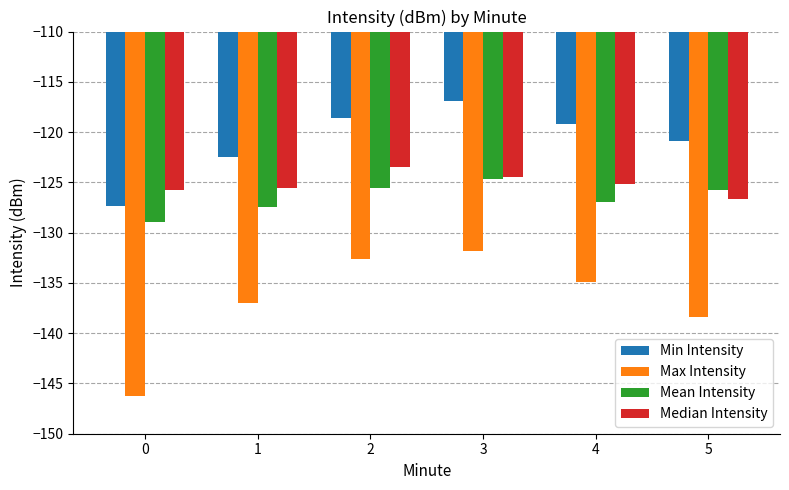

What is the total value across all series at 5?

-511.6